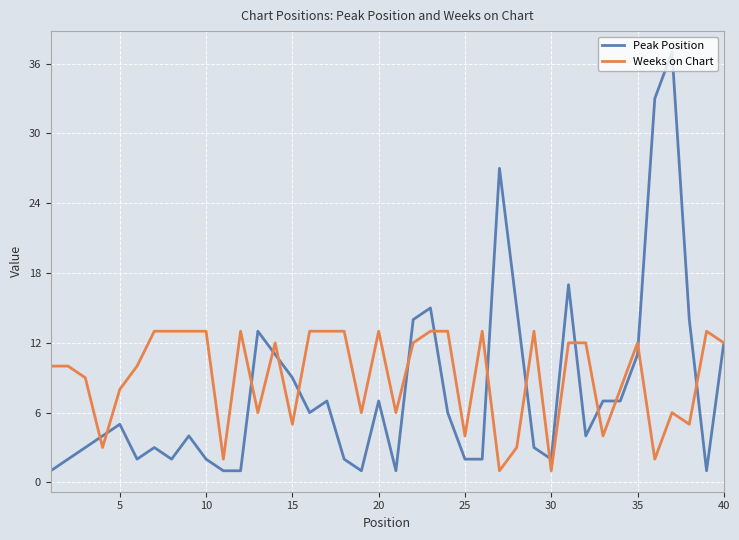

Which series has the widest spread of values?

Peak Position